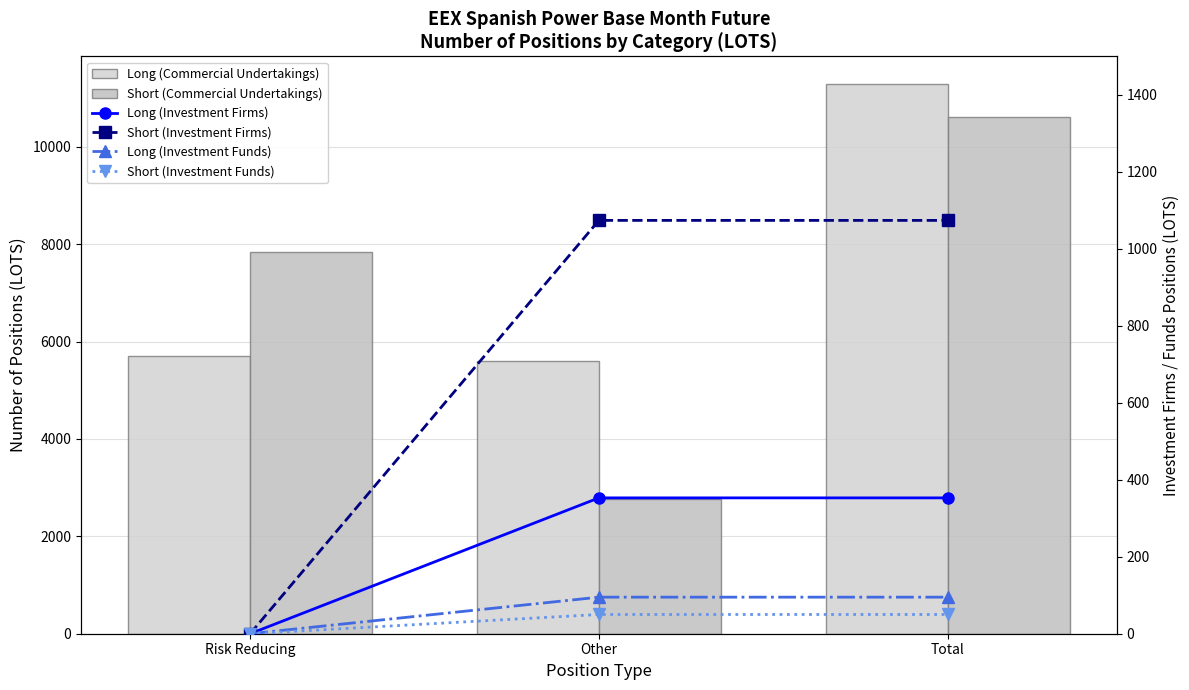

What is the maximum value shown in the chart?

11288.1